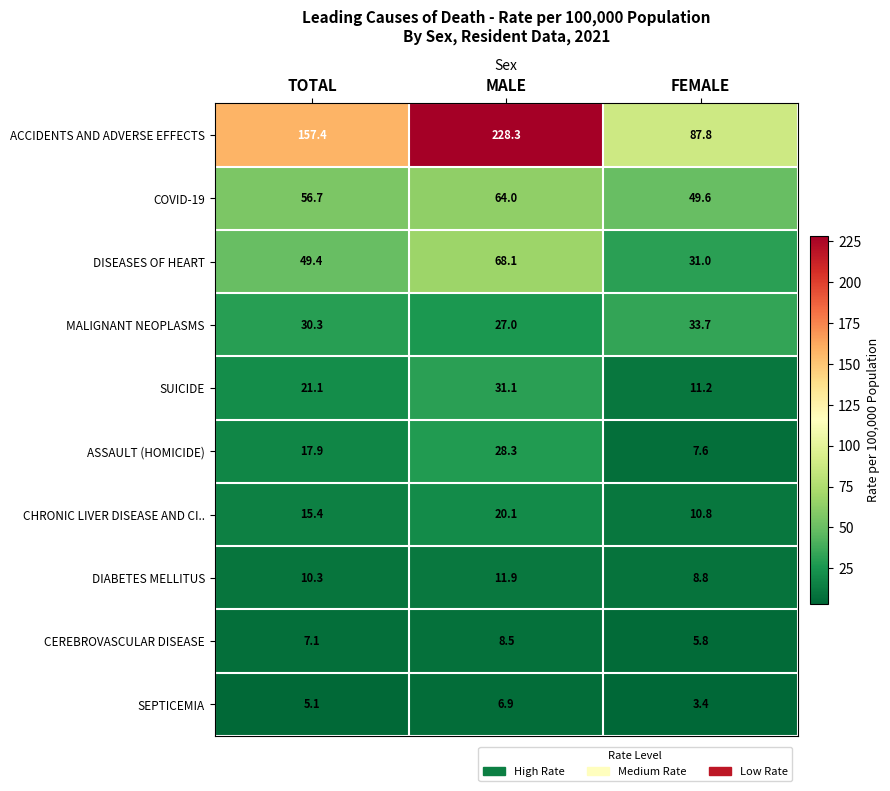

Which series has the largest total across all categories?

ACCIDENTS AND ADVERSE EFFECTS